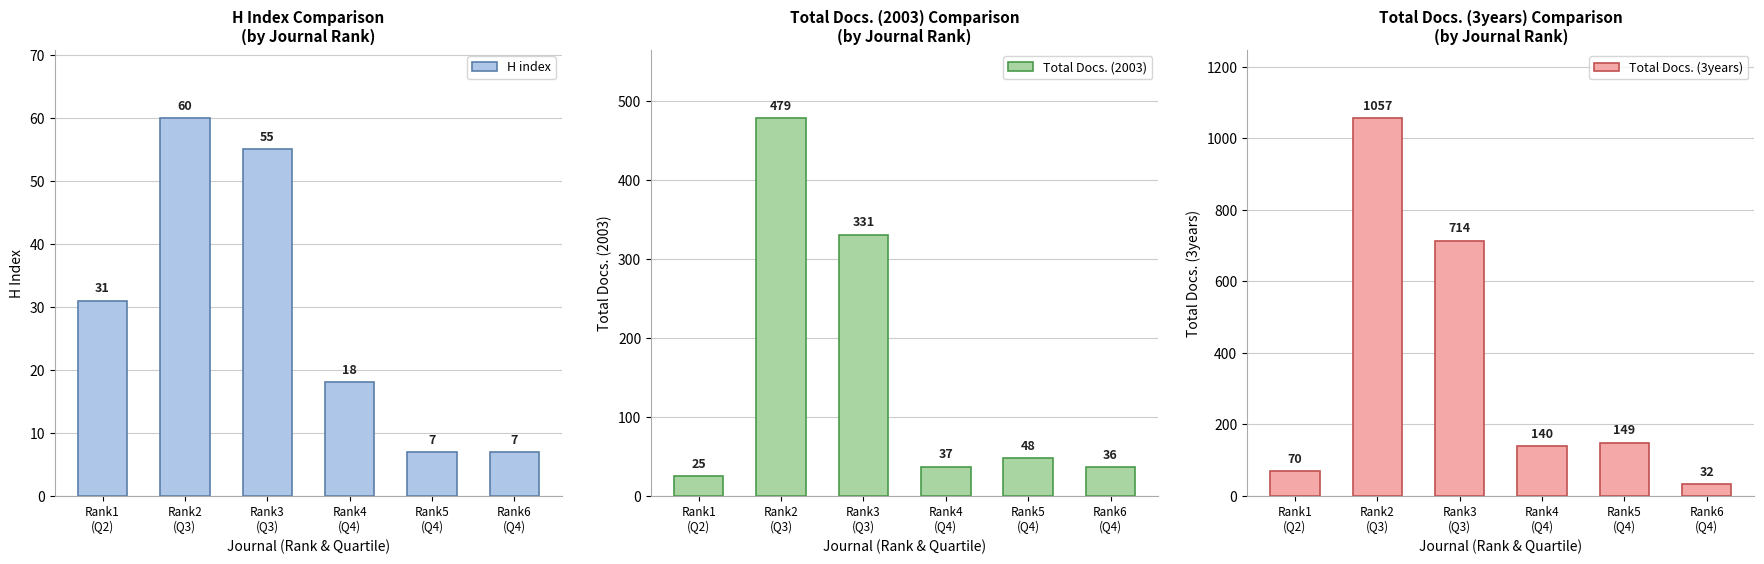

Reading right to left, extract all data points from this chart.

H index: Rank6
(Q4)=7	Rank5
(Q4)=7	Rank4
(Q4)=18	Rank3
(Q3)=55	Rank2
(Q3)=60	Rank1
(Q2)=31
Total Docs. (2003): Rank6
(Q4)=36	Rank5
(Q4)=48	Rank4
(Q4)=37	Rank3
(Q3)=331	Rank2
(Q3)=479	Rank1
(Q2)=25
Total Docs. (3years): Rank6
(Q4)=32	Rank5
(Q4)=149	Rank4
(Q4)=140	Rank3
(Q3)=714	Rank2
(Q3)=1057	Rank1
(Q2)=70